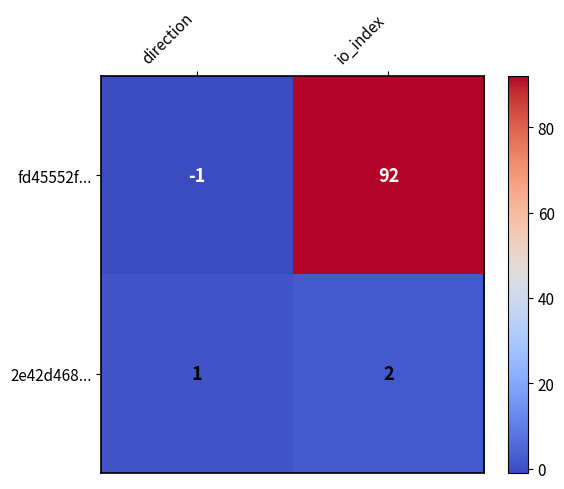

At how many categories does at least one series exceed 68?

1